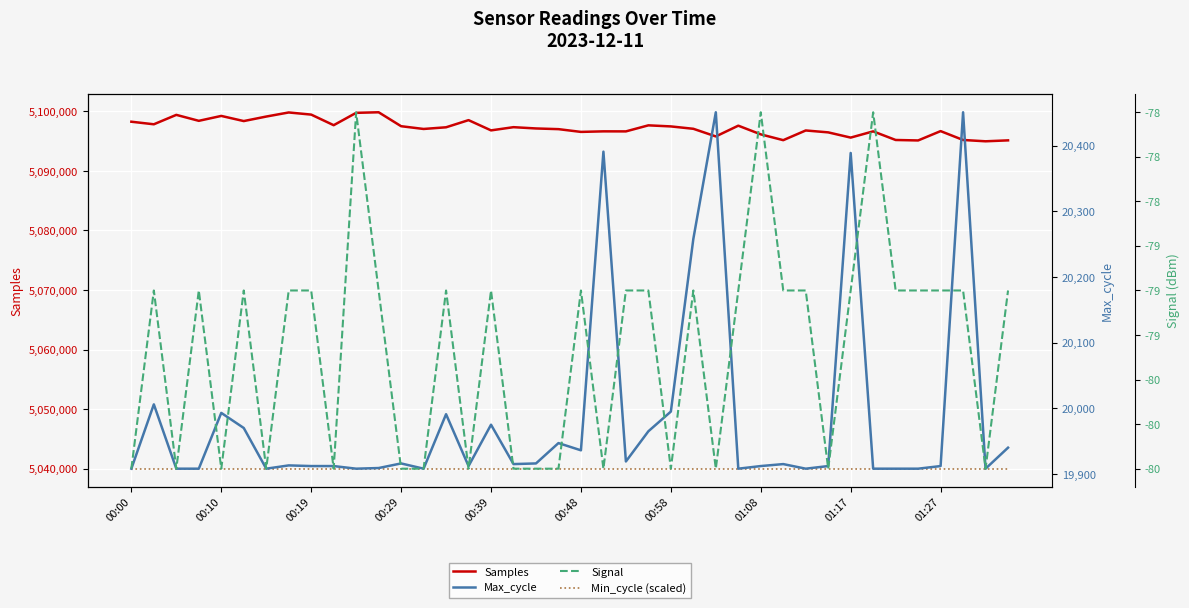

What is the sum of the Samples values at 19 and 10?

10196771